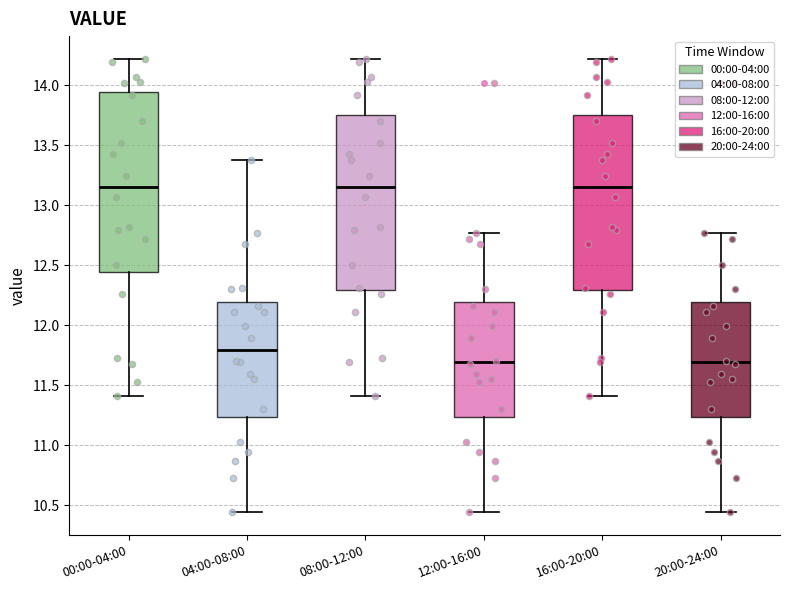

Reading left to right, transcribe this box plot: for each box, give where its median line is, the range the box spans, and where its two whiskers end, as read against the y-axis. The values are not printed on the chart, so give them approximately, as read against the axis.

00:00-04:00: median 13.15, box 12.45 to 13.95, whiskers 11.40 to 14.20
04:00-08:00: median 11.80, box 11.25 to 12.20, whiskers 10.45 to 13.40
08:00-12:00: median 13.15, box 12.30 to 13.75, whiskers 11.40 to 14.20
12:00-16:00: median 11.70, box 11.25 to 12.20, whiskers 10.45 to 12.75
16:00-20:00: median 13.15, box 12.30 to 13.75, whiskers 11.40 to 14.20
20:00-24:00: median 11.70, box 11.25 to 12.20, whiskers 10.45 to 12.75